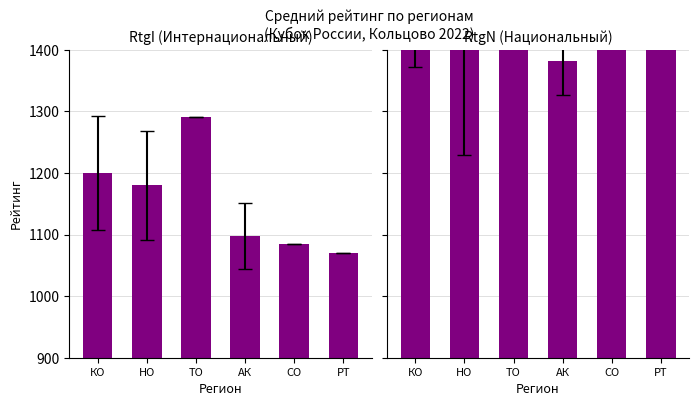

What is the maximum value for RtgI?

1290.0